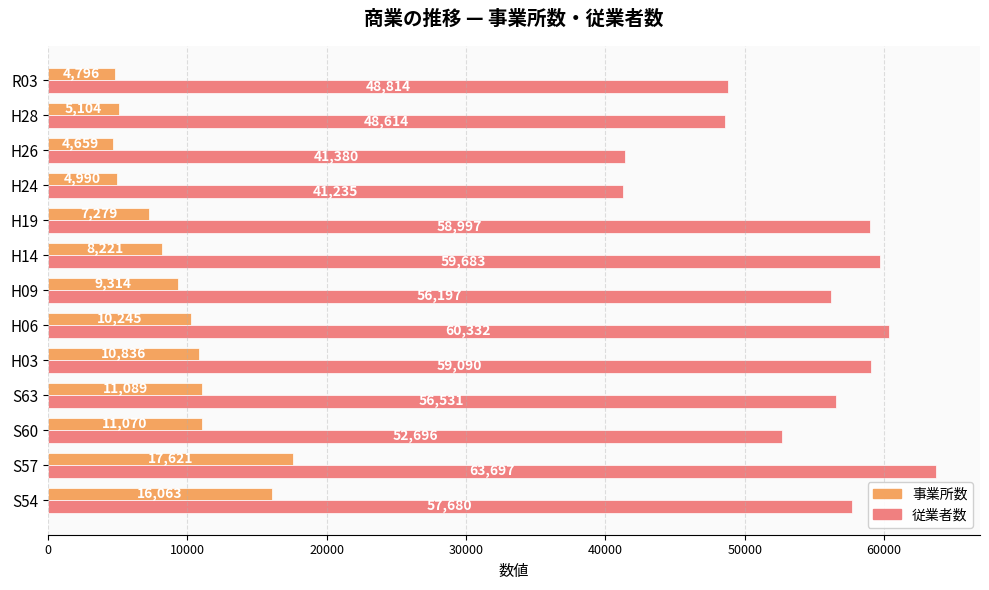

List the series in order of their overall mean, lowest first.

事業所数, 従業者数